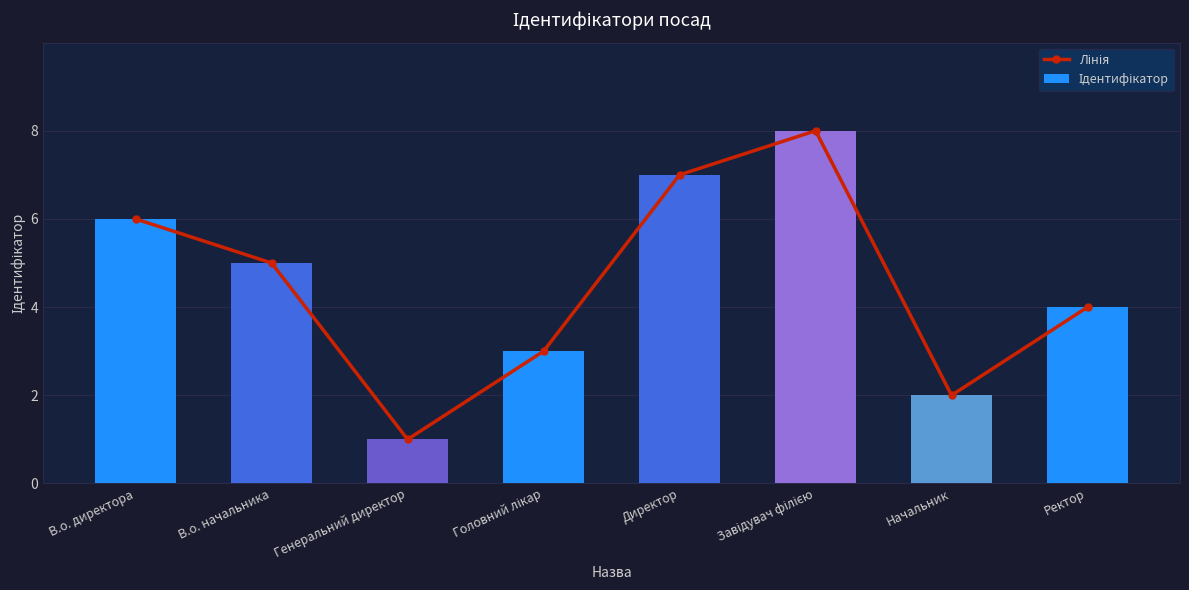

List the series in order of their peak value, highest first.

Лінія, Ідентифікатор